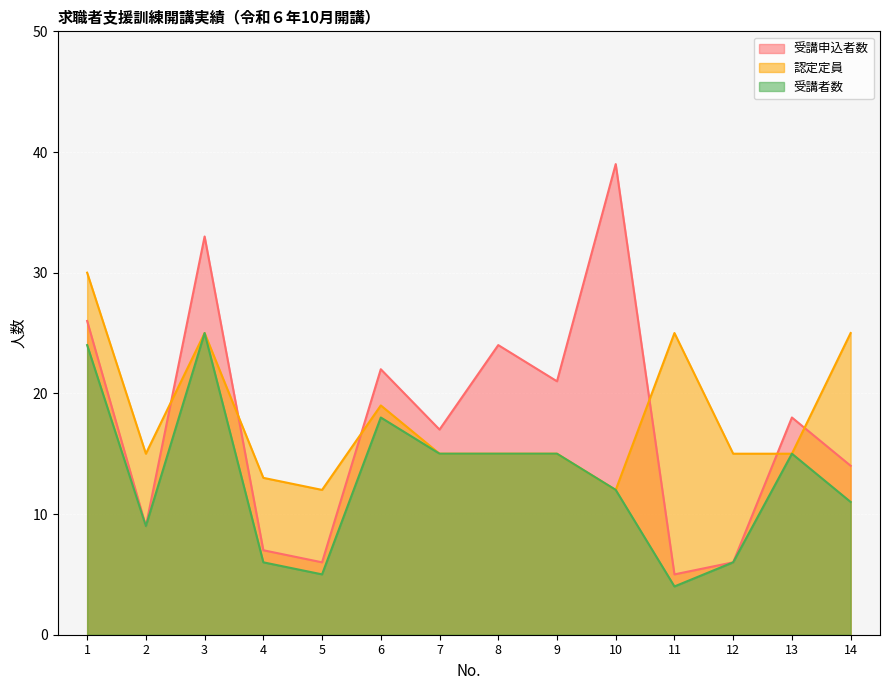

Where is the first local minimum for 受講申込者数?

2